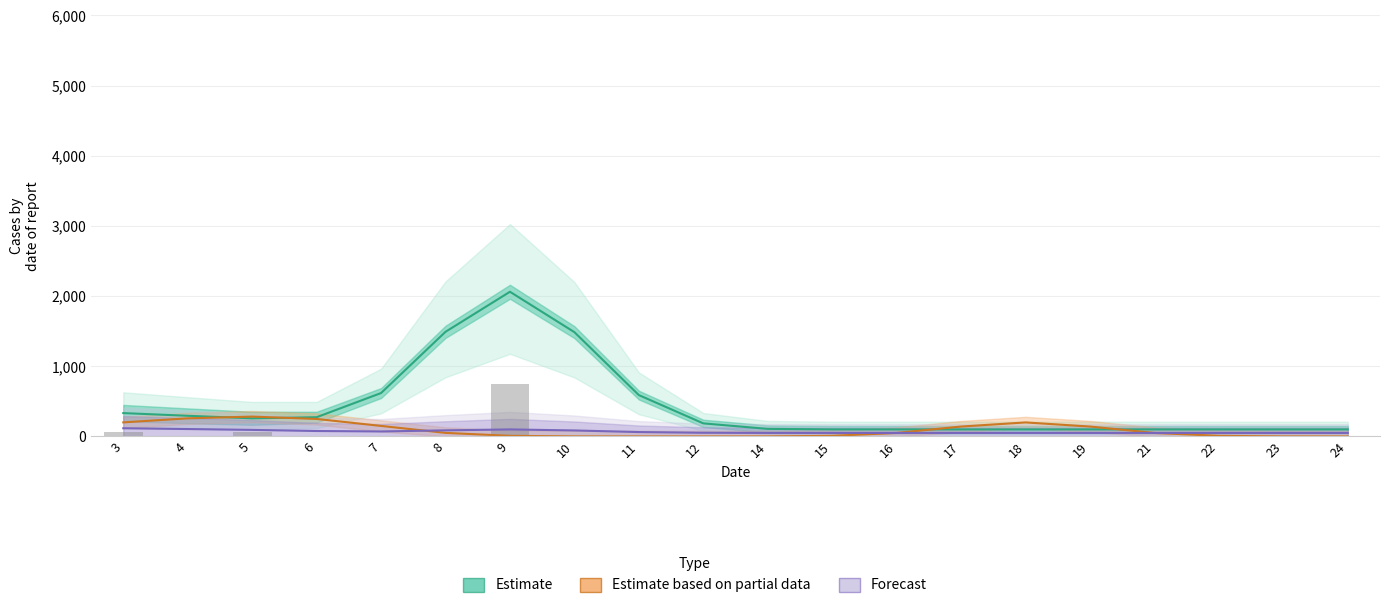

Between 11 and 23, which is larger?

11